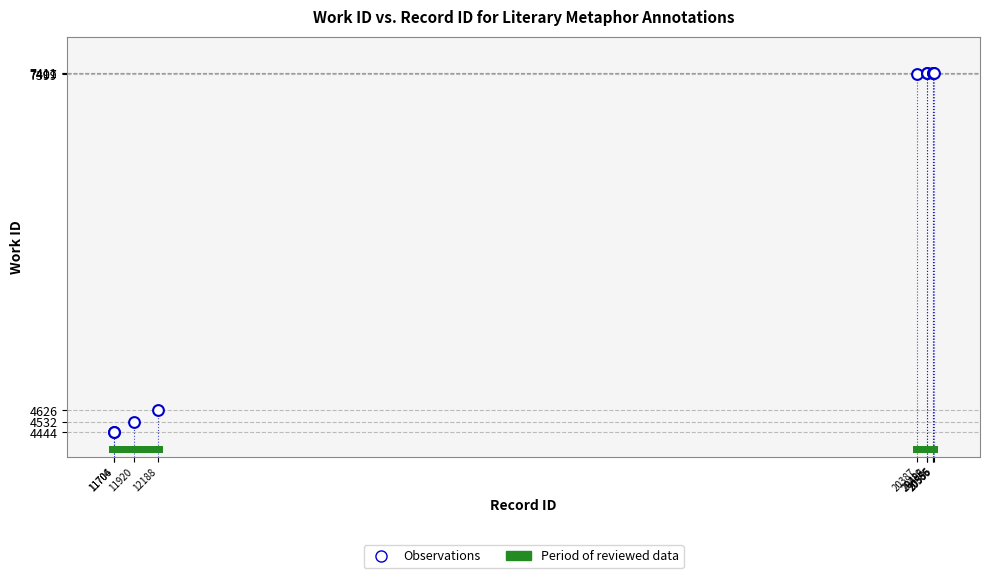

What Y value in the scatter plot is closest to 5927?

4626